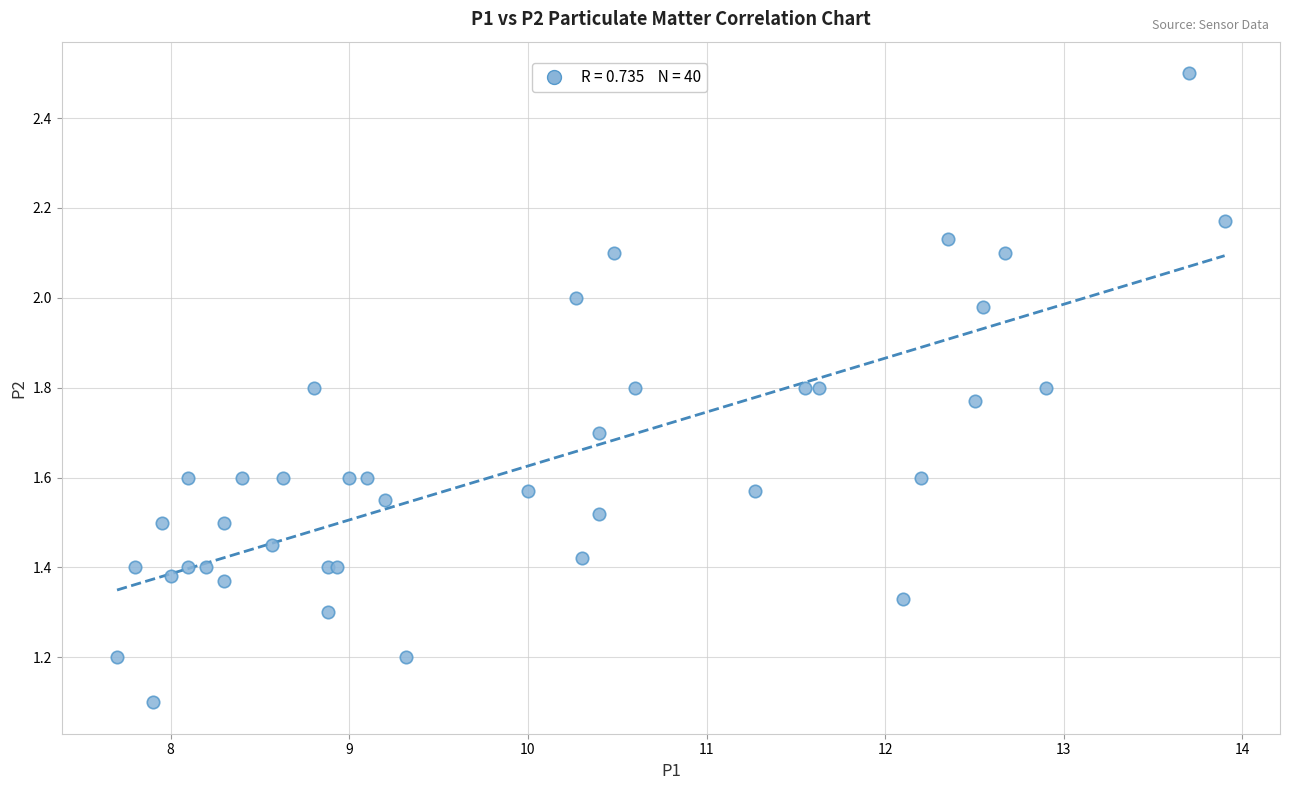

What Y value in the scatter plot is closest to 1?

1.1